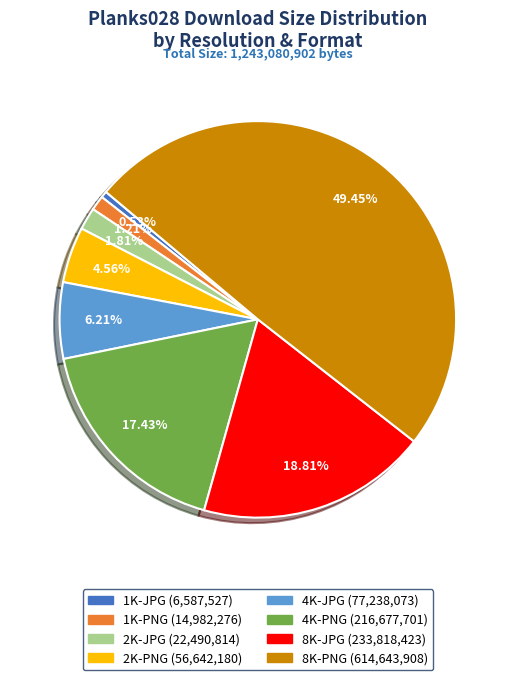

Do 2K-JPG and 1K-JPG together represent more than half of the pie?

No